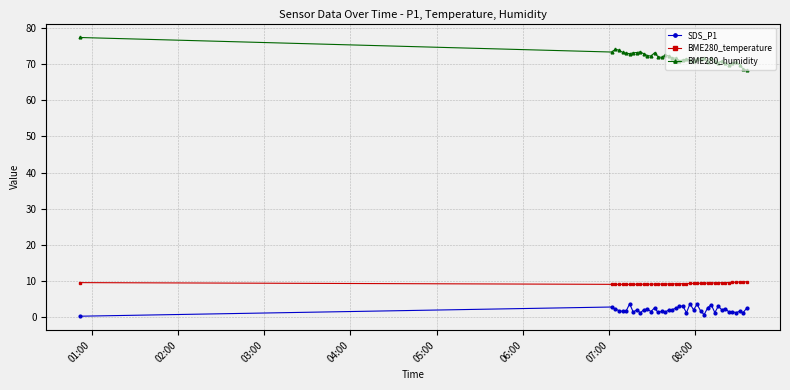

True or false: SDS_P1 has more than 2 points higher than both neighbors.

True